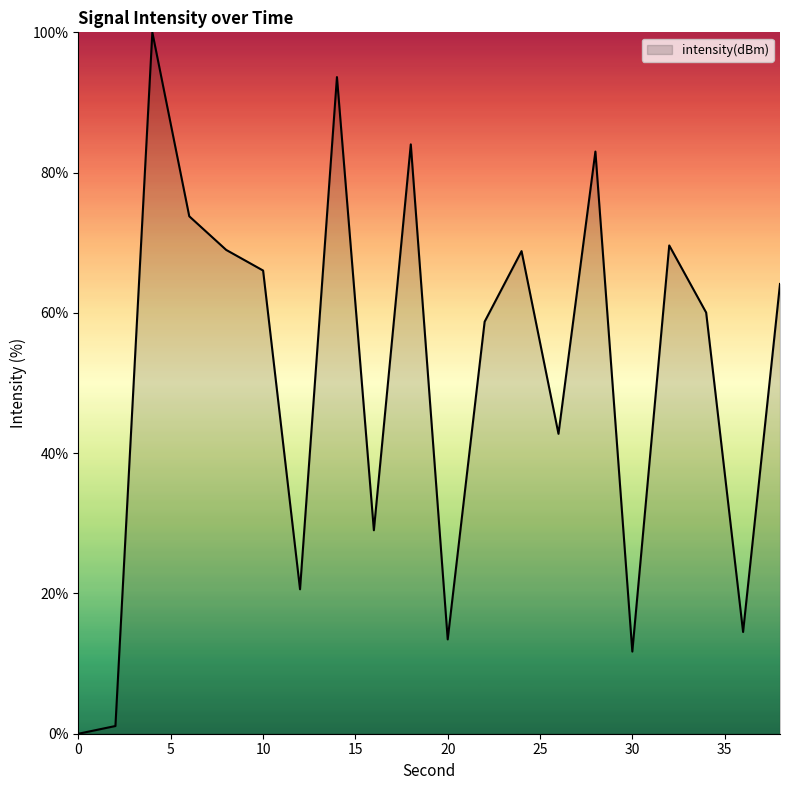

What is the difference between the maximum and minimum values?

100.0